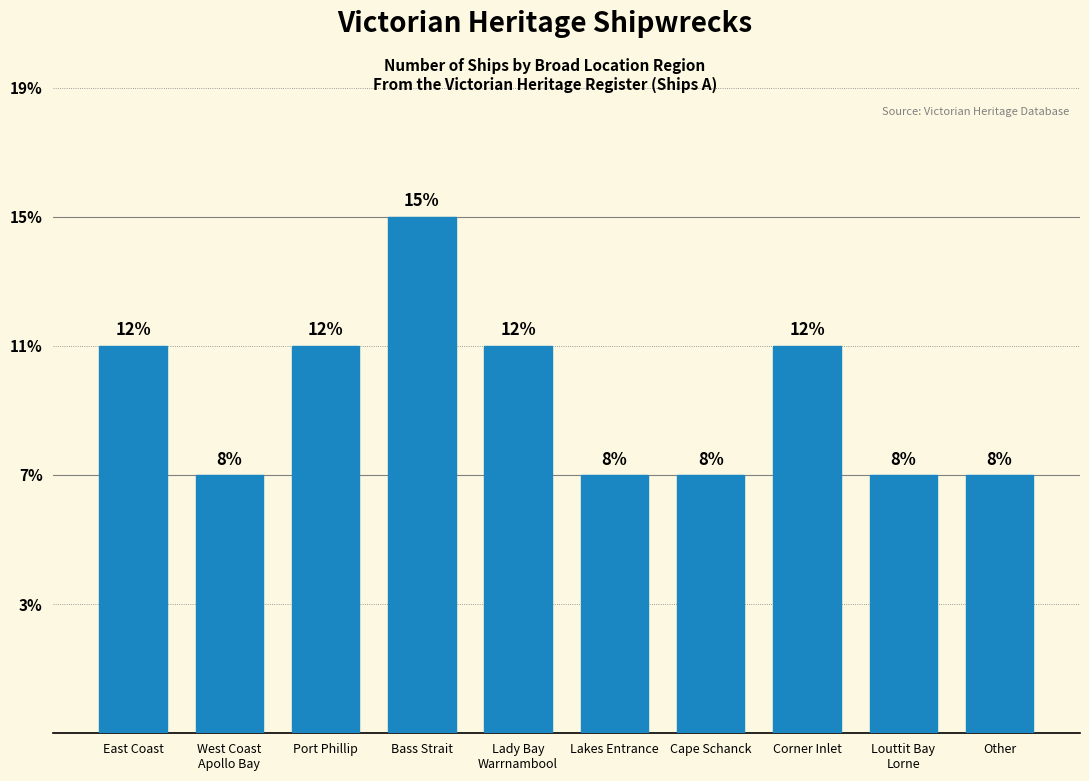

How many data points does each series have?

10